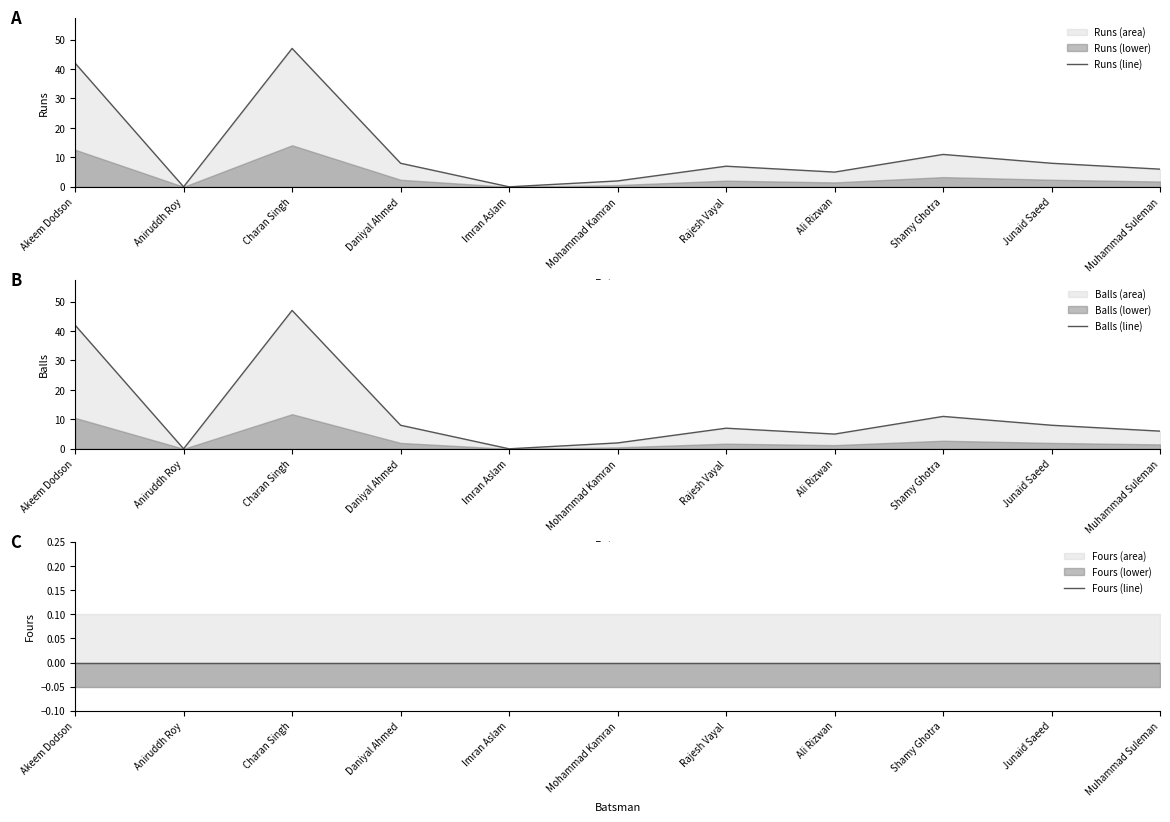

Reading left to right, what are all the values shown in this chart?

Runs (line): Akeem Dodson=42	Aniruddh Roy=0	Charan Singh=47	Daniyal Ahmed=8	Imran Aslam=0	Mohammad Kamran=2	Rajesh Vayal=7	Ali Rizwan=5	Shamy Ghotra=11	Junaid Saeed=8	Muhammad Suleman=6
Balls (line): Akeem Dodson=42	Aniruddh Roy=0	Charan Singh=47	Daniyal Ahmed=8	Imran Aslam=0	Mohammad Kamran=2	Rajesh Vayal=7	Ali Rizwan=5	Shamy Ghotra=11	Junaid Saeed=8	Muhammad Suleman=6
Fours (line): Akeem Dodson=0	Aniruddh Roy=0	Charan Singh=0	Daniyal Ahmed=0	Imran Aslam=0	Mohammad Kamran=0	Rajesh Vayal=0	Ali Rizwan=0	Shamy Ghotra=0	Junaid Saeed=0	Muhammad Suleman=0